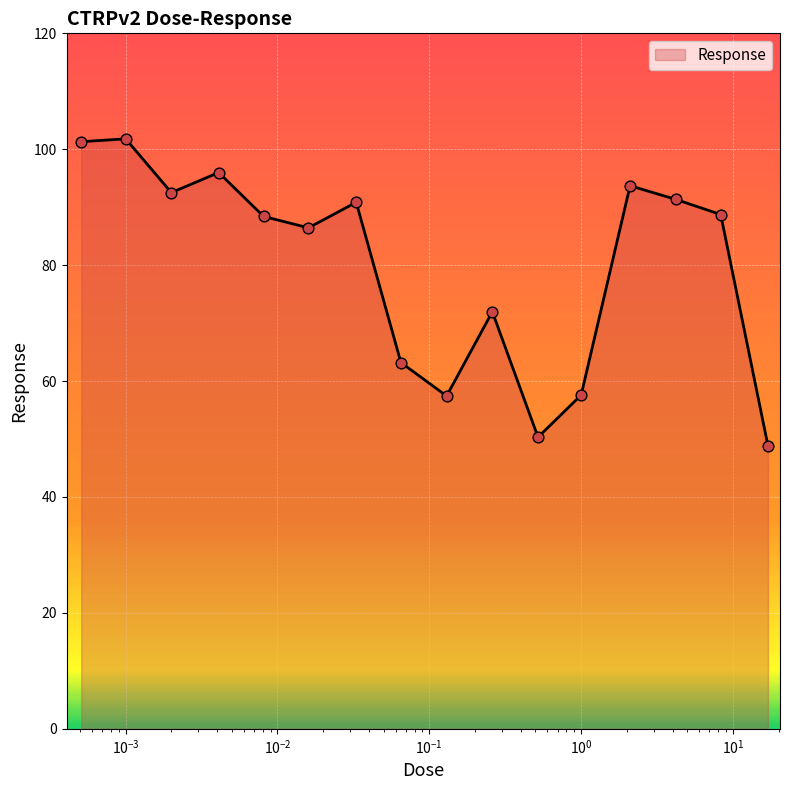

What is the maximum value shown in the chart?

101.8